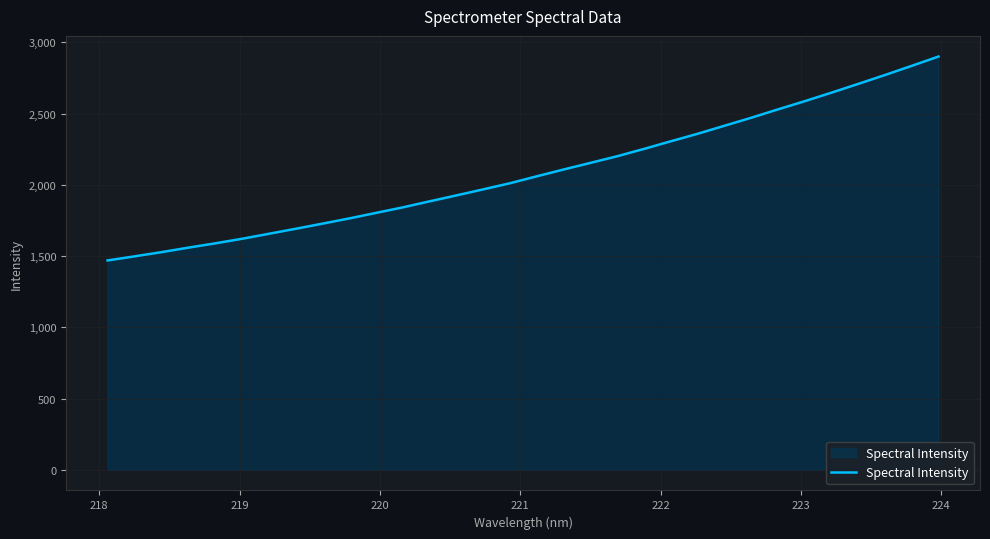

True or false: the data has more than 0 interior local peaks.

False